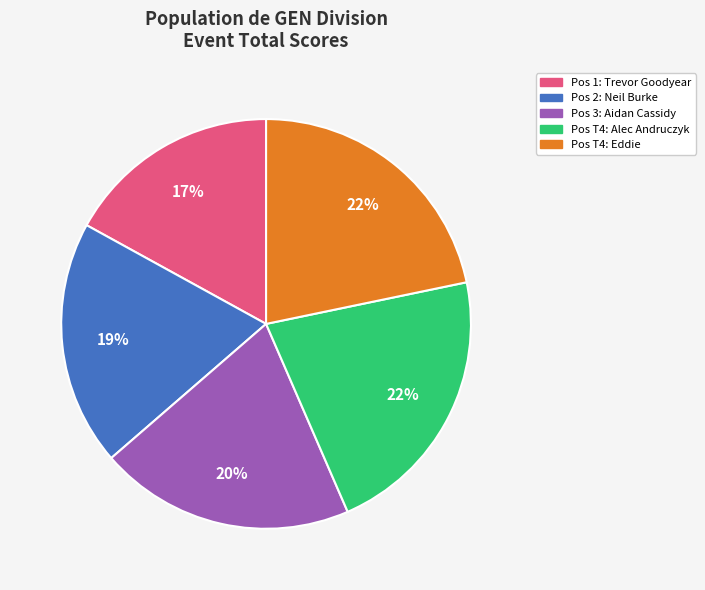

To the nearest percent, what is the average slice percentage?

20%